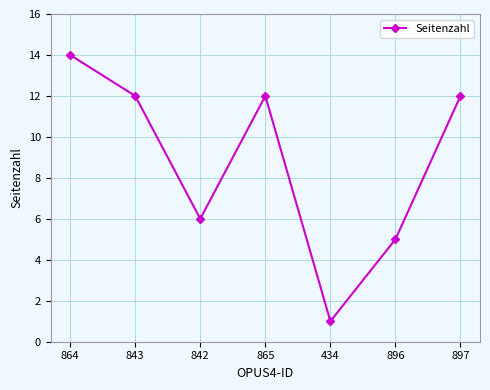

Approximately how many times larger is the value at 843 compared to 864?

0.9